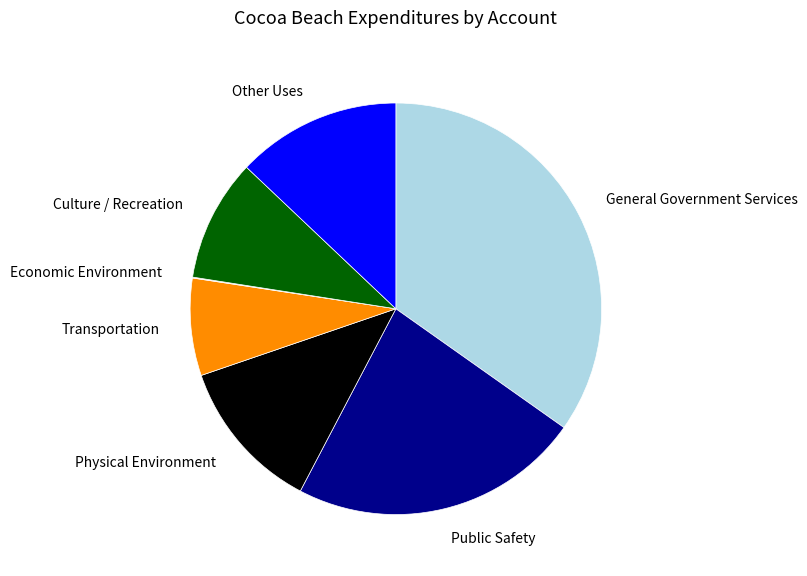

Is Public Safety the majority of the pie?

No